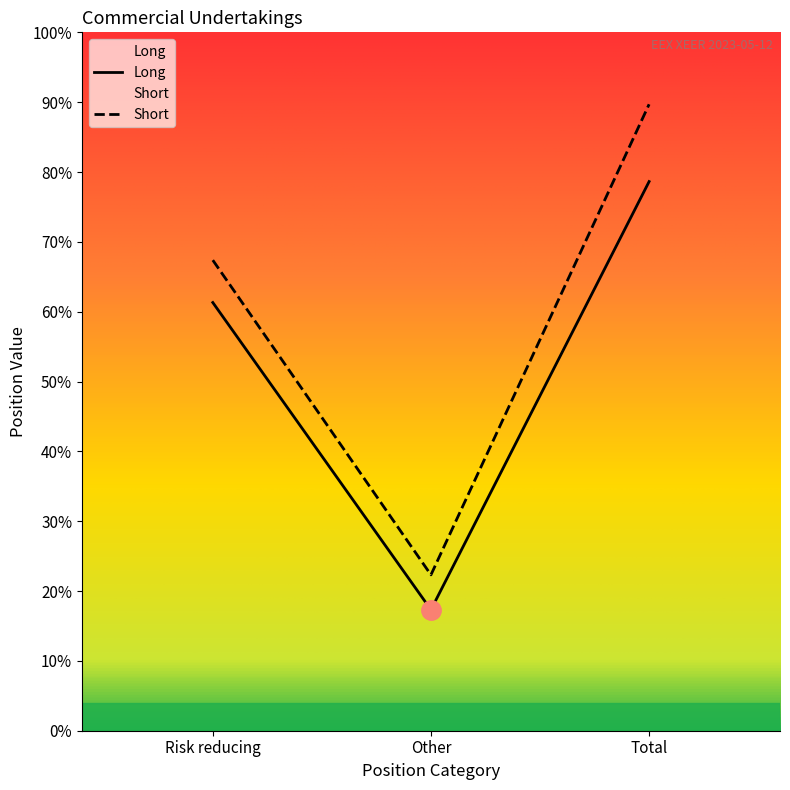

Is the value of Long at Other greater than the value of Short at Total?

No